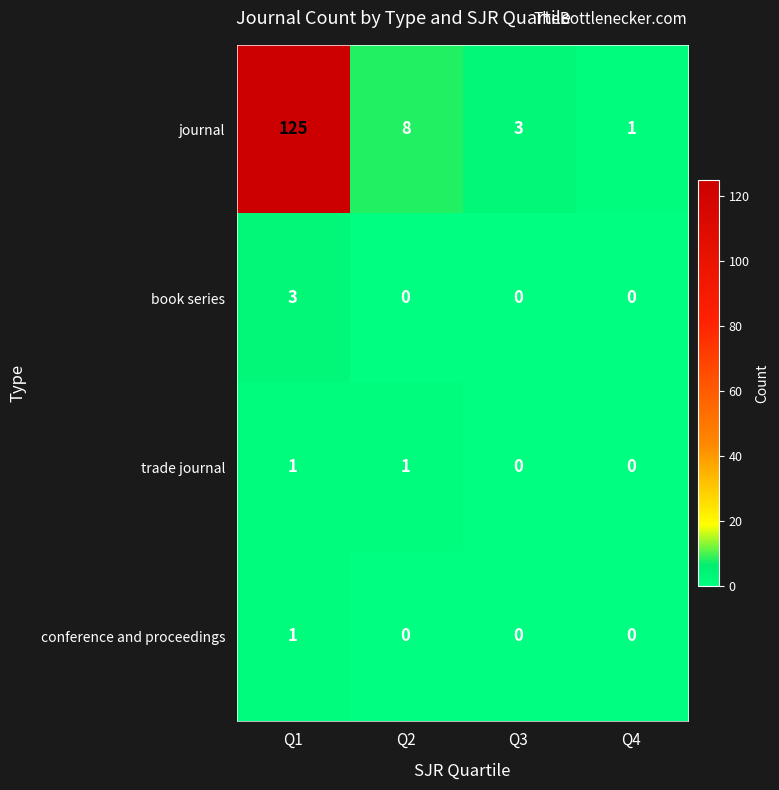

Between Q1 and Q4, which series saw the biggest shift?

journal